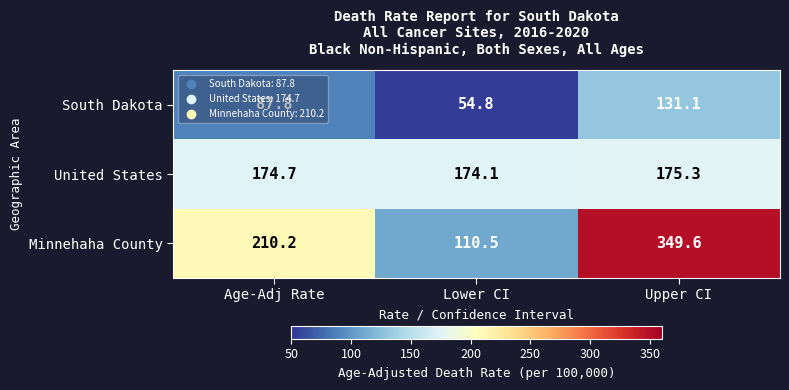

Rank the series at Lower CI from highest to lowest value.

United States, Minnehaha County, South Dakota